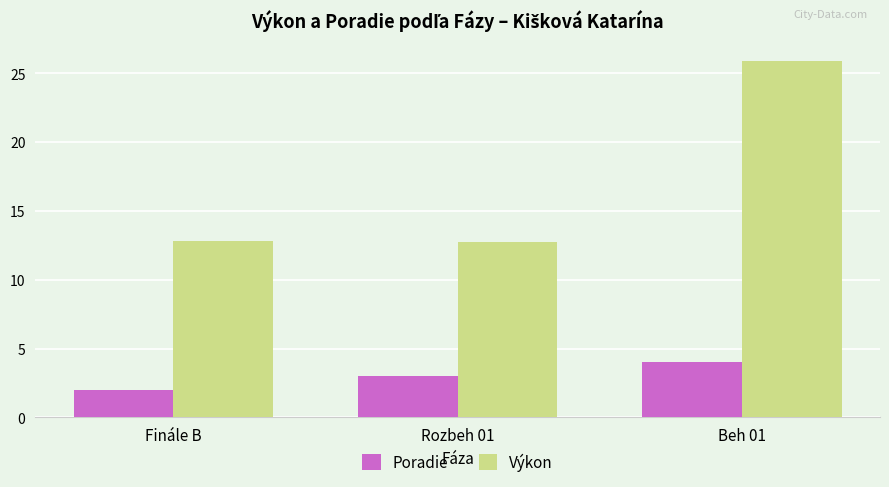

Reading right to left, extract all data points from this chart.

Poradie: 4.0	3.0	2.0
Výkon: 25.9	12.8	12.8